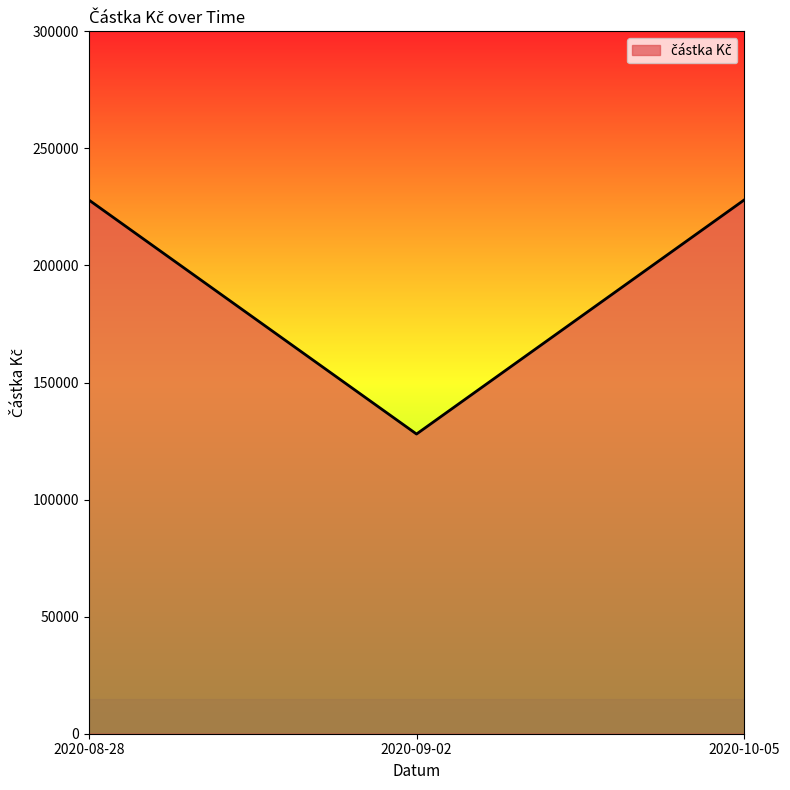

The value at 2020-09-02 is 57544. True or false?

False